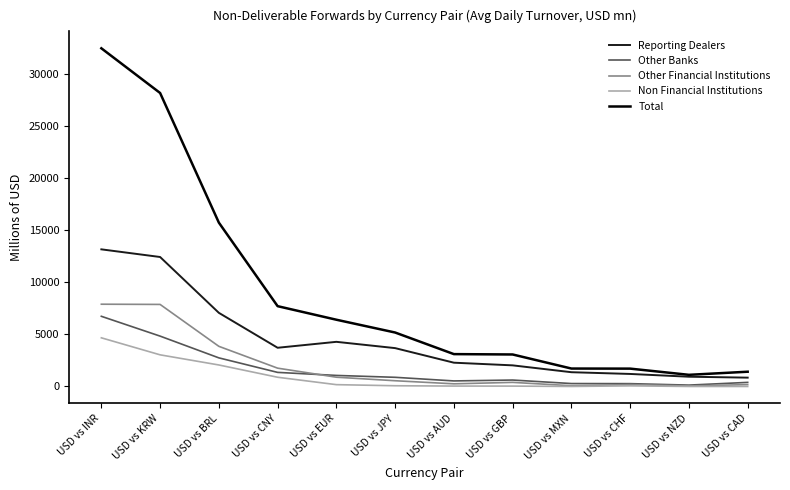

At which category is the sum across all series the highest?

USD vs INR